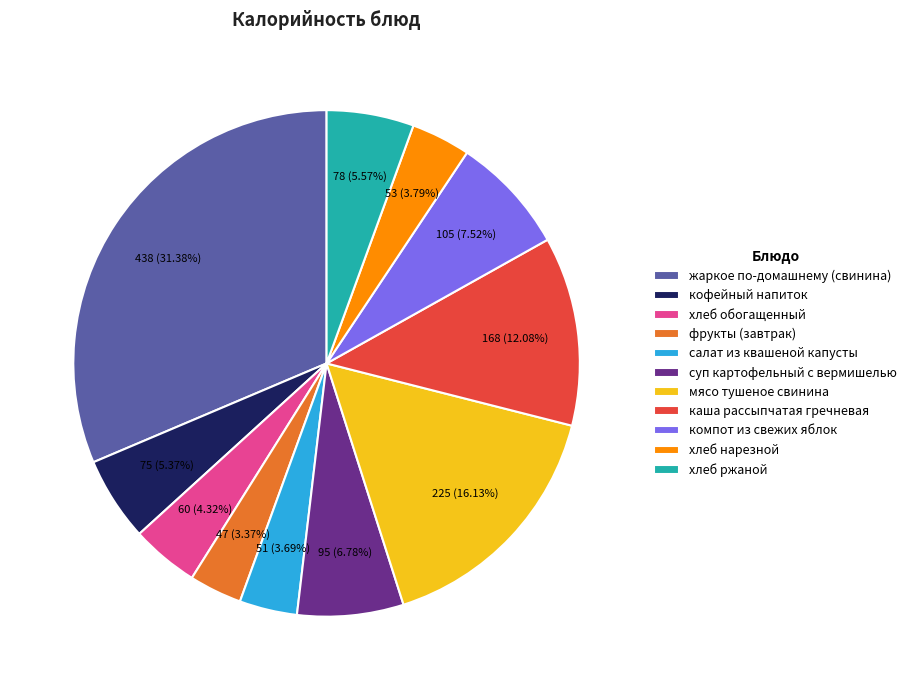

To the nearest percent, what percentage of the pie is хлеб ржаной?

6%